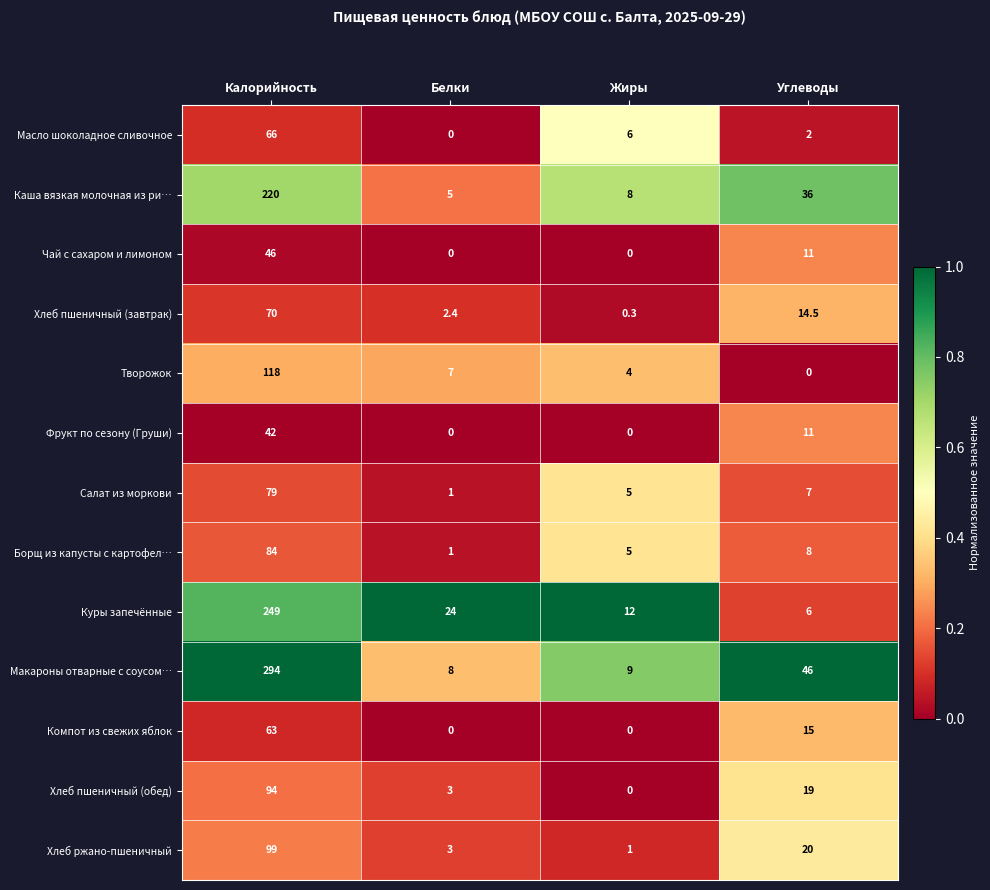

Rank the series by their maximum value, from highest to lowest.

Макароны отварные с соусом…, Куры запечённые, Каша вязкая молочная из ри…, Творожок, Хлеб ржано-пшеничный, Хлеб пшеничный (обед), Борщ из капусты с картофел…, Салат из моркови, Хлеб пшеничный (завтрак), Масло шоколадное сливочное, Компот из свежих яблок, Чай с сахаром и лимоном, Фрукт по сезону (Груши)